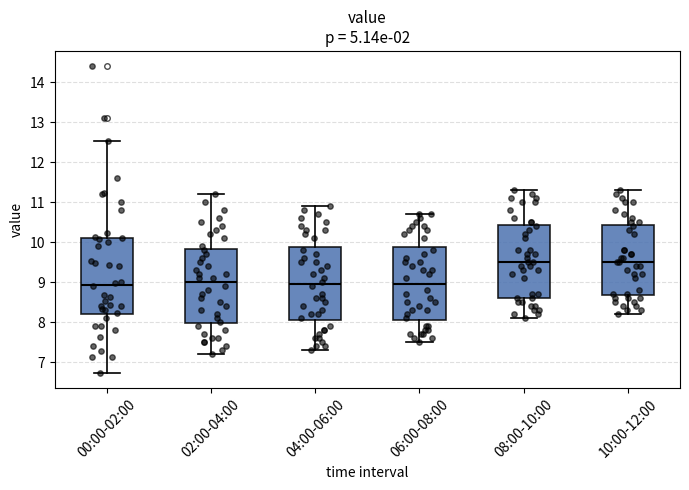

Where is the upper edge of the box for 00:00-02:00 on the y-axis? The values are not printed on the chart, so give them approximately, as read against the axis.

10.1